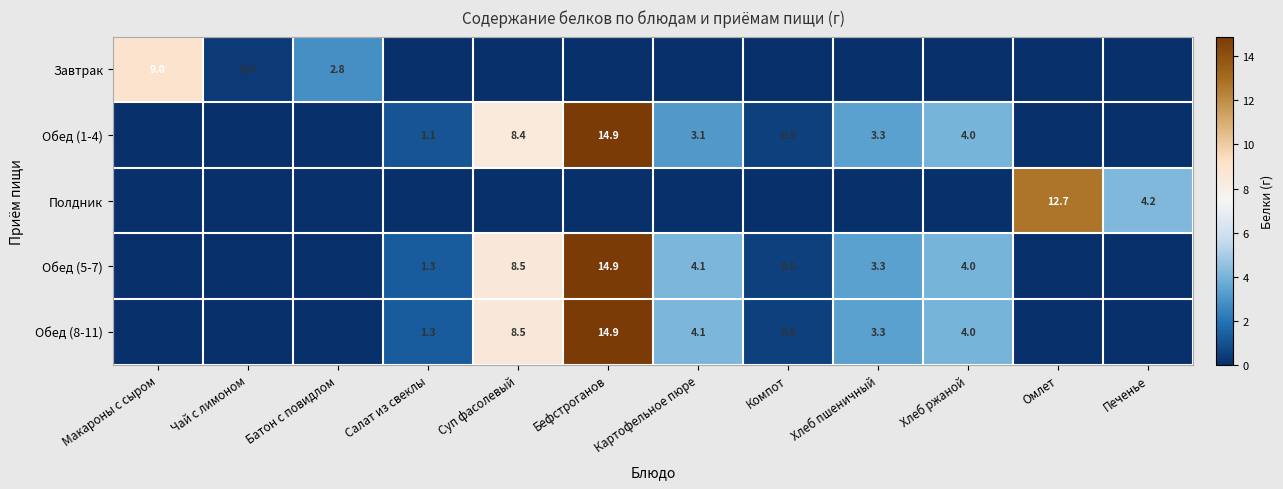

Between Макароны с сыром and Омлет, which is larger?

Макароны с сыром